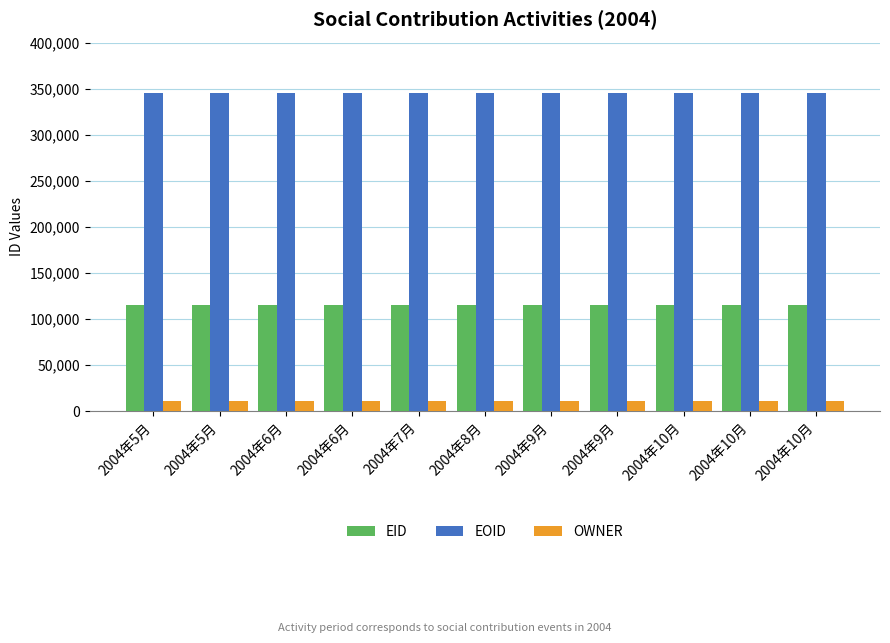

What are all the series names shown in the legend?

EID, EOID, OWNER